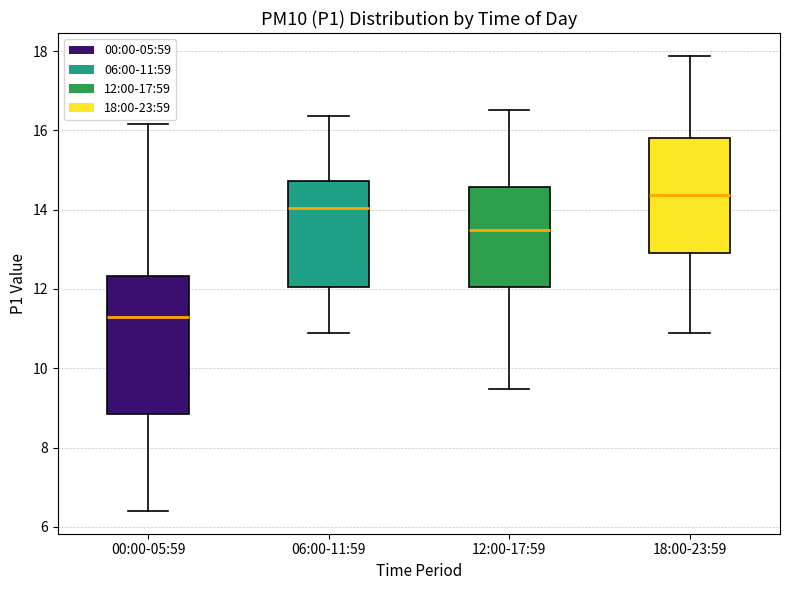

Where does the median line of the box for 18:00-23:59 sit on the y-axis? The values are not printed on the chart, so give them approximately, as read against the axis.

14.4